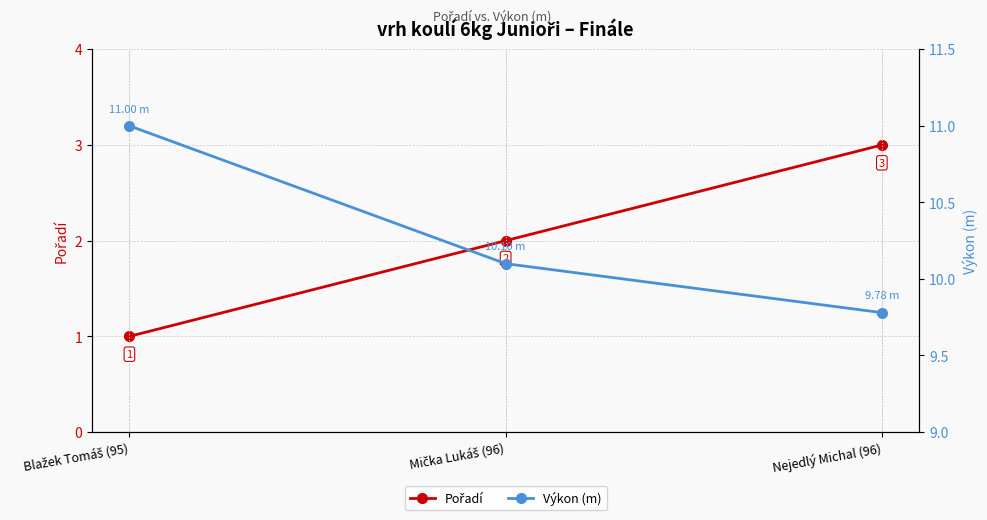

What is the difference between the maximum and minimum values in the Pořadí series?

2.0